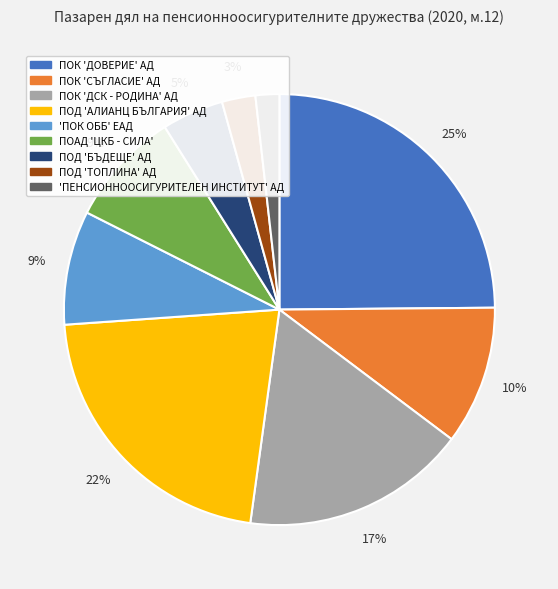

How many slices are in this pie chart?

9